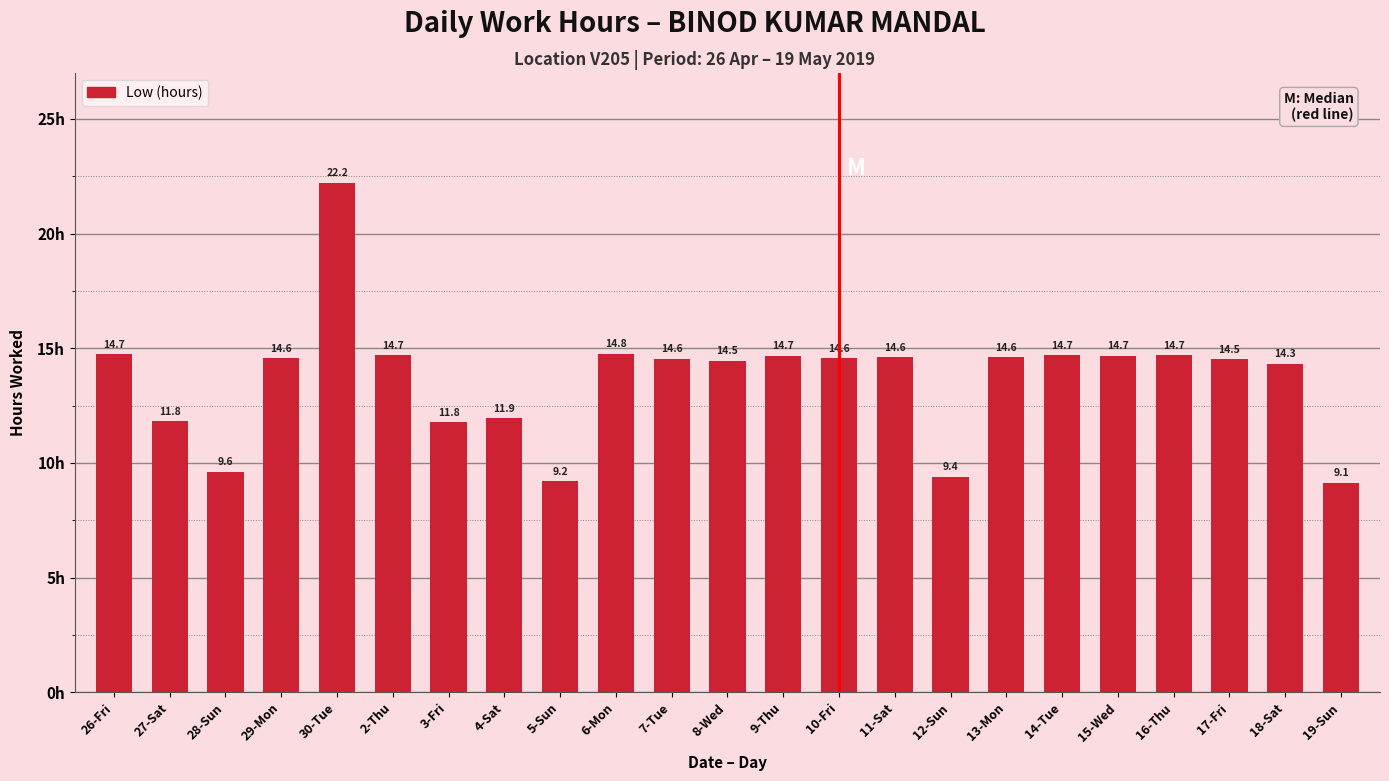

True or false: the data shows 3.4 at 5-Sun.

False